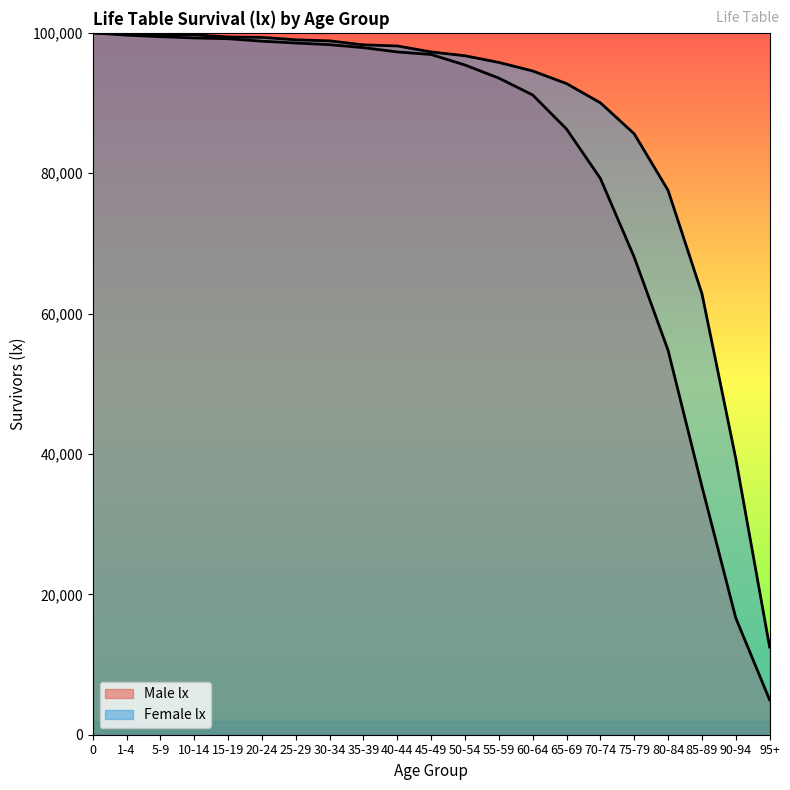

Rank the series by their maximum value, from lowest to highest.

Male lx, Female lx